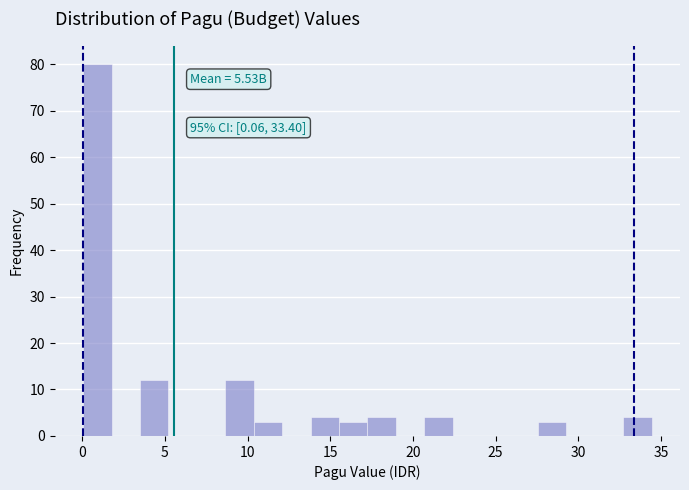

Read against the x-axis, roughly where is the centre of the tallest bar?

1.0